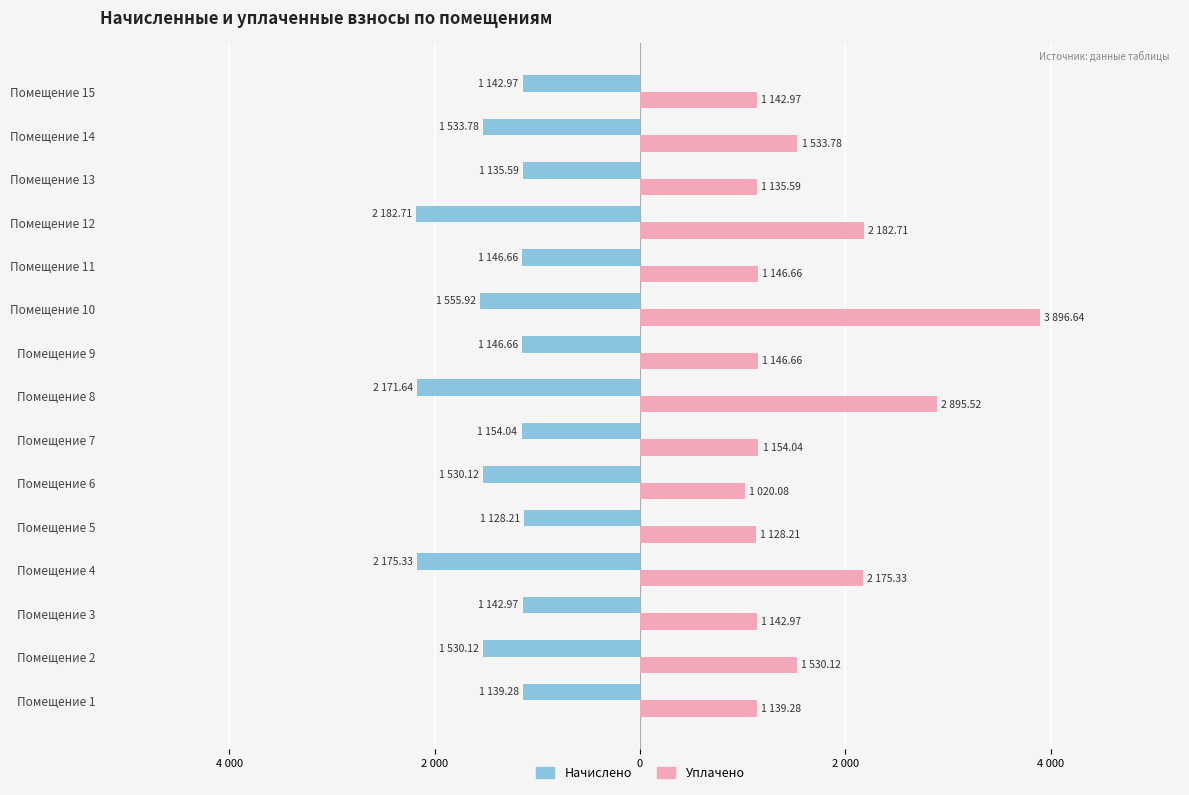

At how many categories does at least one series exceed 2507?

2